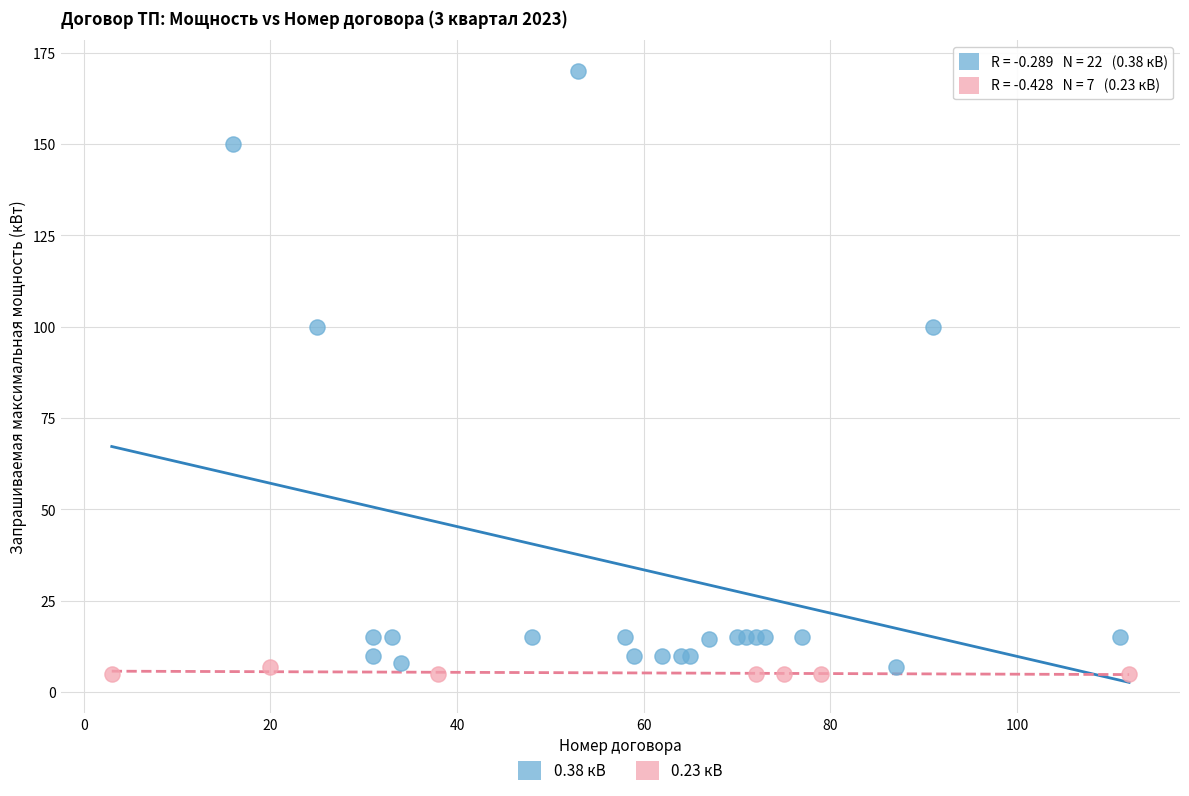

Which series contains the lowest Y value?

0.23 кВ